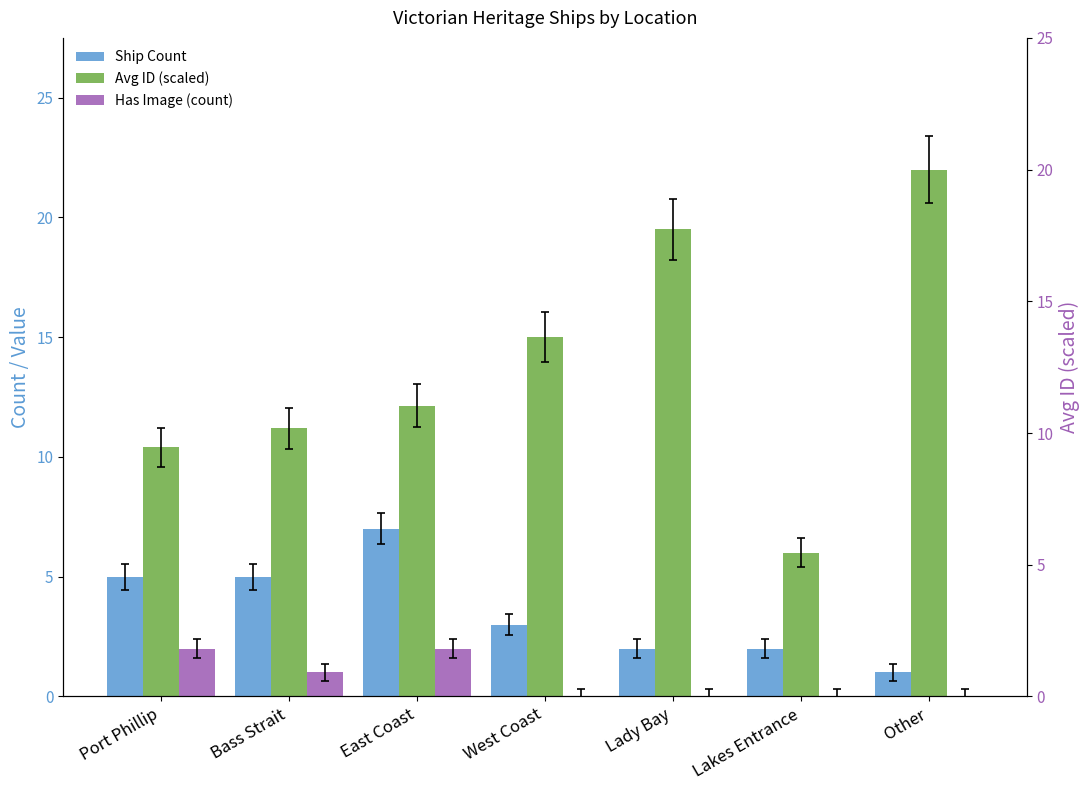

Reading right to left, transcribe all the data shown in this chart.

Ship Count: Other=1.0	Lakes Entrance=2.0	Lady Bay=2.0	West Coast=3.0	East Coast=7.0	Bass Strait=5.0	Port Phillip=5.0
Avg ID (scaled): Other=22.0	Lakes Entrance=6.0	Lady Bay=19.5	West Coast=15.0	East Coast=12.1	Bass Strait=11.2	Port Phillip=10.4
Has Image (count): Other=0.0	Lakes Entrance=0.0	Lady Bay=0.0	West Coast=0.0	East Coast=2.0	Bass Strait=1.0	Port Phillip=2.0